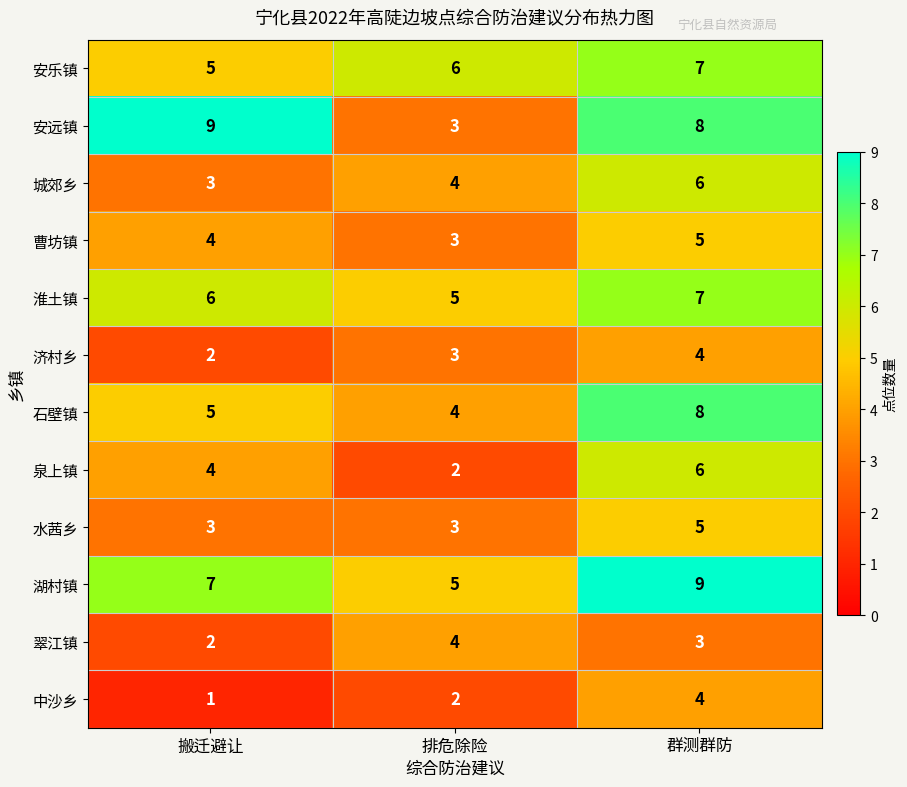

Which series has the widest spread of values?

安远镇